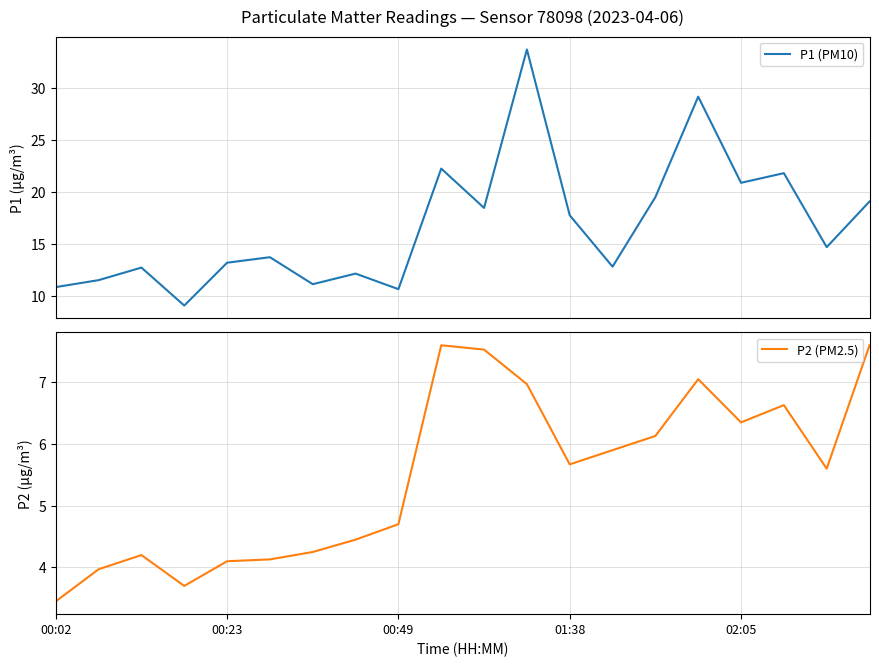

In P1 (PM10), how many points are higher than both neighbors (excluding endpoints)?

7